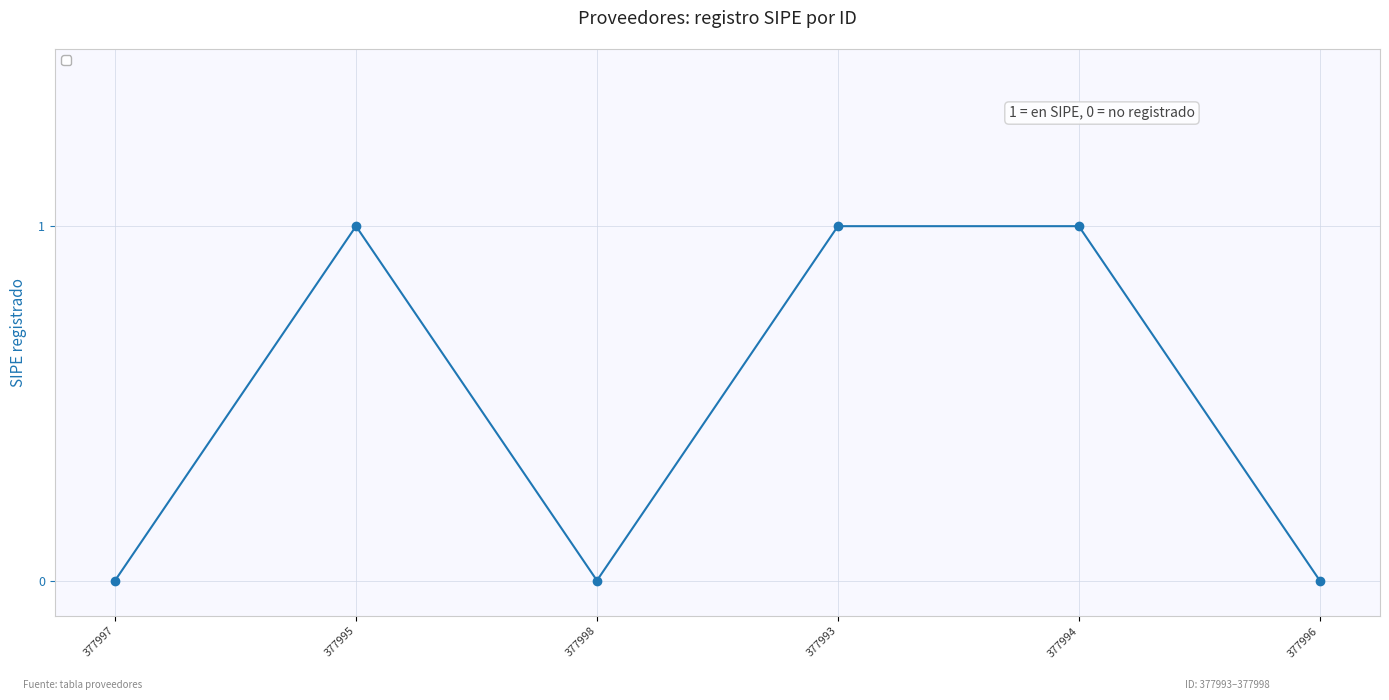

Where is the first local minimum?

377998